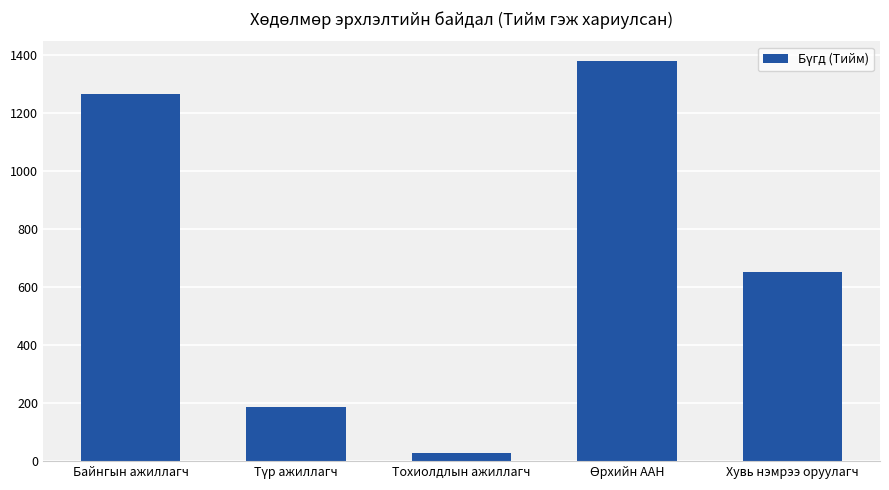

Where does the data first go above 650?

Байнгын ажиллагч